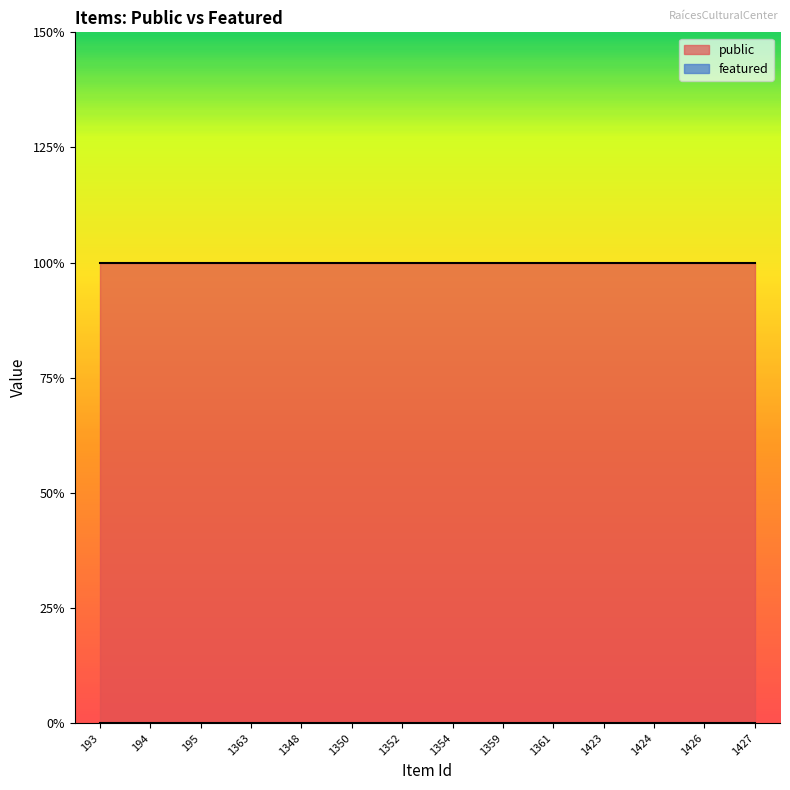

Which series has the largest total across all categories?

public